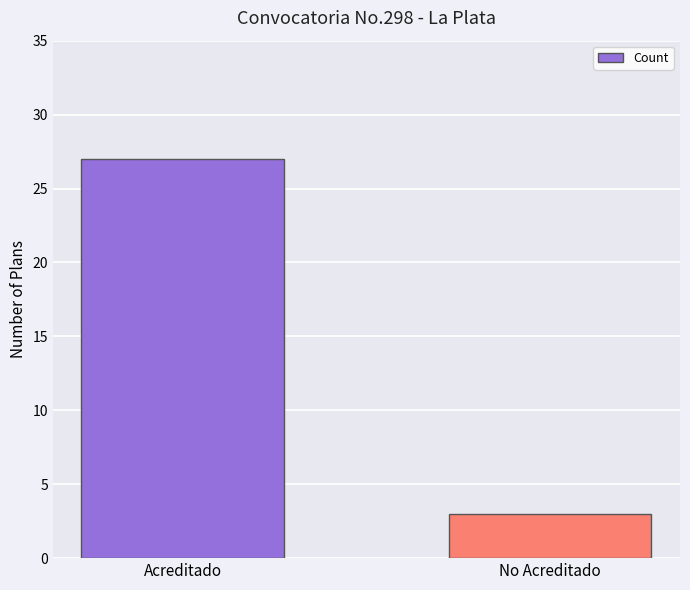

Read the value at Acreditado, to the nearest 10.

30